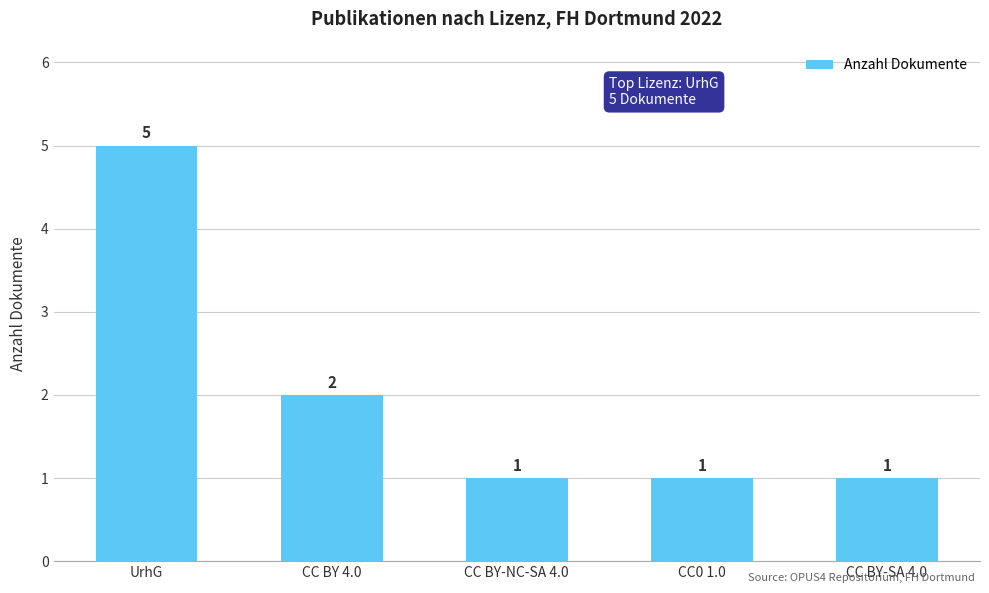

Reading left to right, extract all data points from this chart.

UrhG=5	CC BY 4.0=2	CC BY-NC-SA 4.0=1	CC0 1.0=1	CC BY-SA 4.0=1